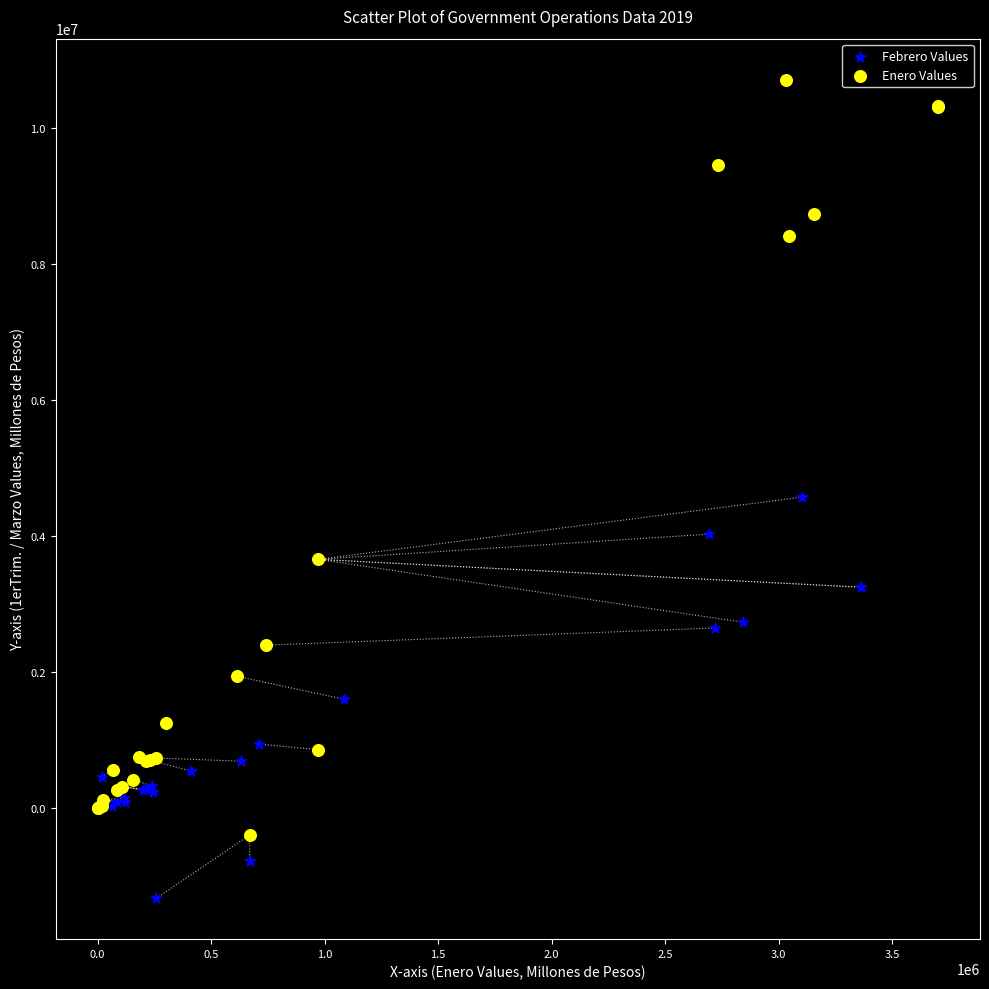

Which series reaches the maximum Y coordinate?

Enero Values